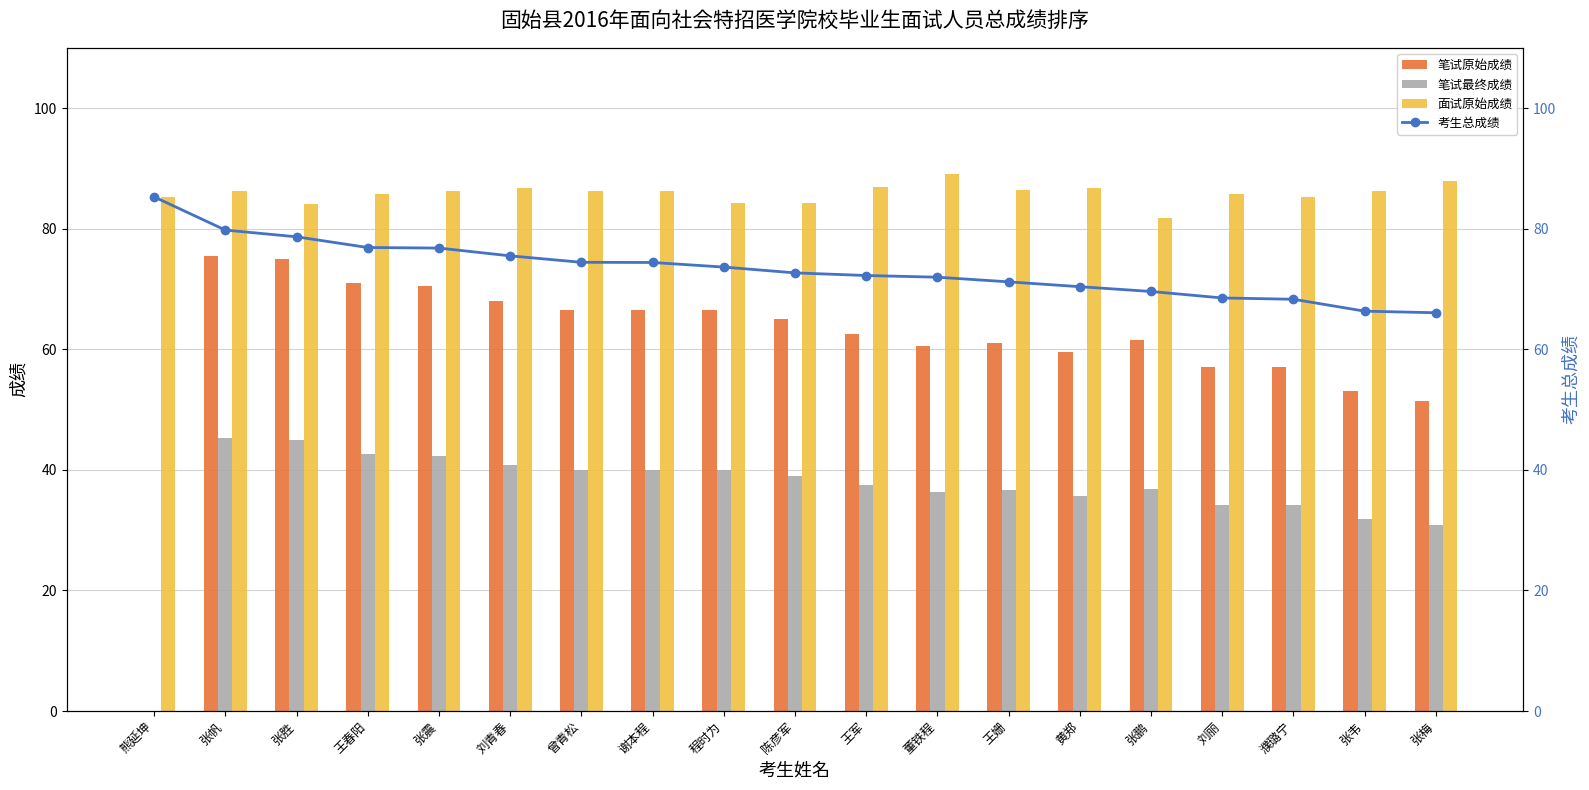

Rank the series at 谢本程 from lowest to highest value.

笔试最终成绩, 笔试原始成绩, 考生总成绩, 面试原始成绩